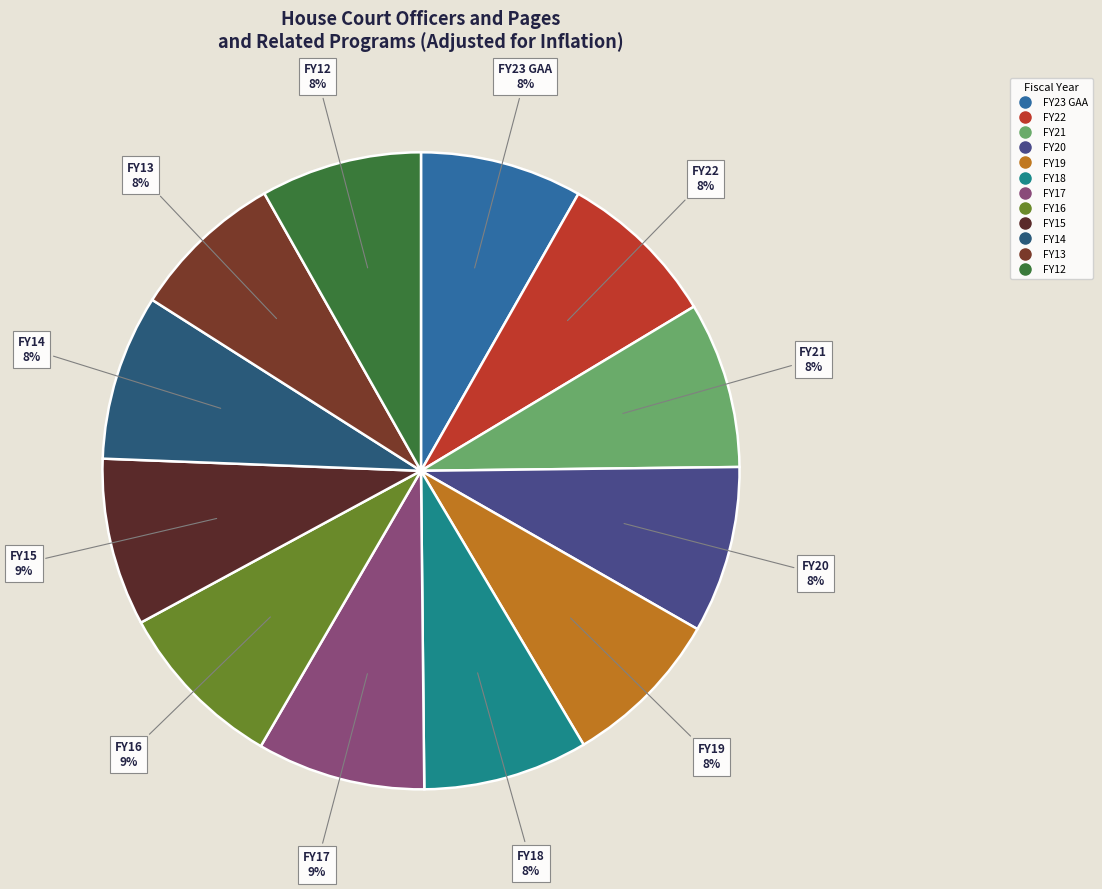

Which has a higher value, FY13 or FY17?

FY17